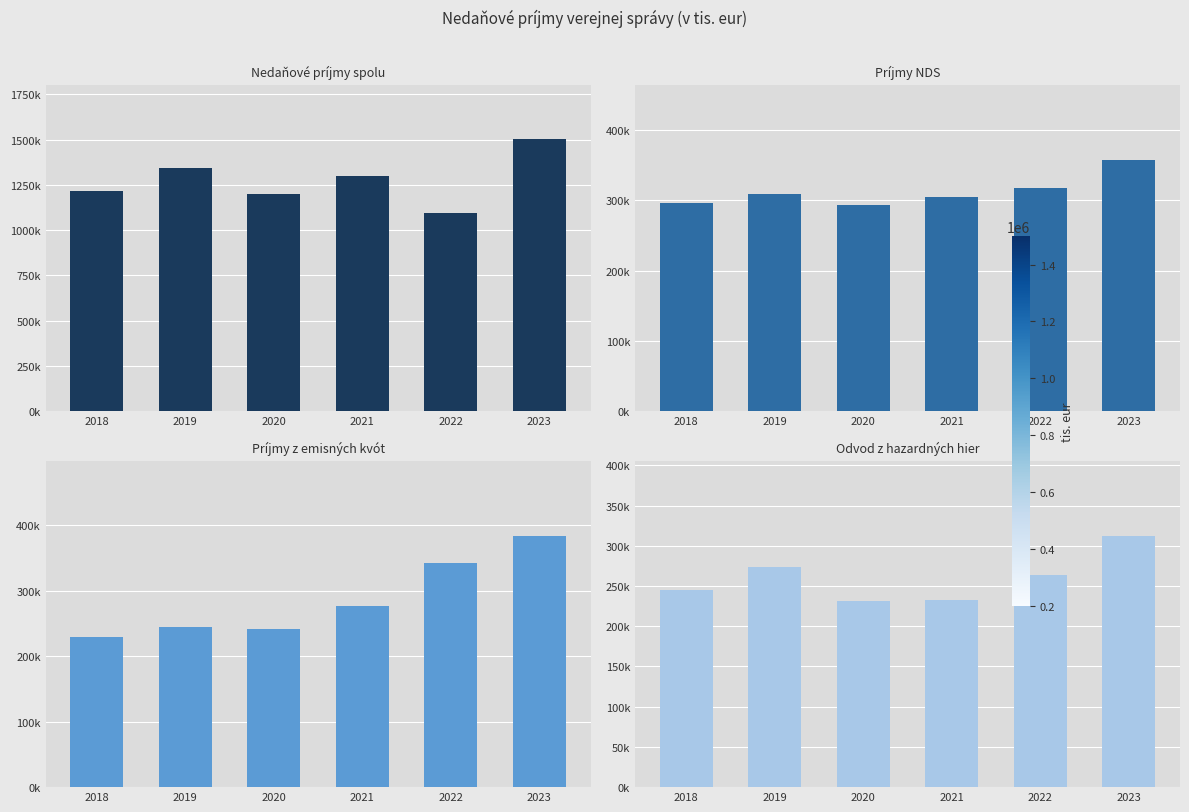

Are the bars horizontal?

No